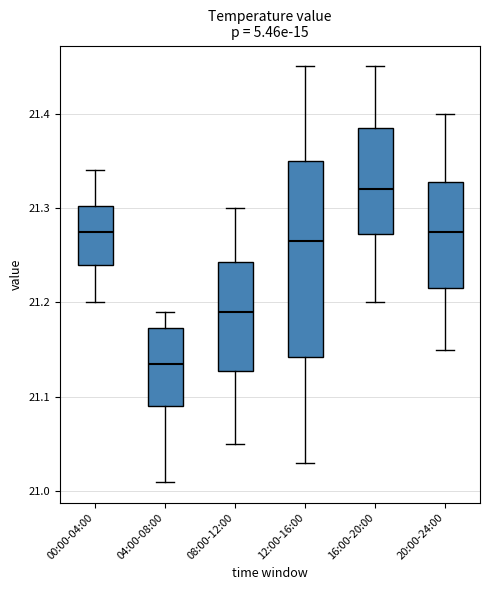

Where is the upper edge of the box for 16:00-20:00 on the y-axis? The values are not printed on the chart, so give them approximately, as read against the axis.

21.39